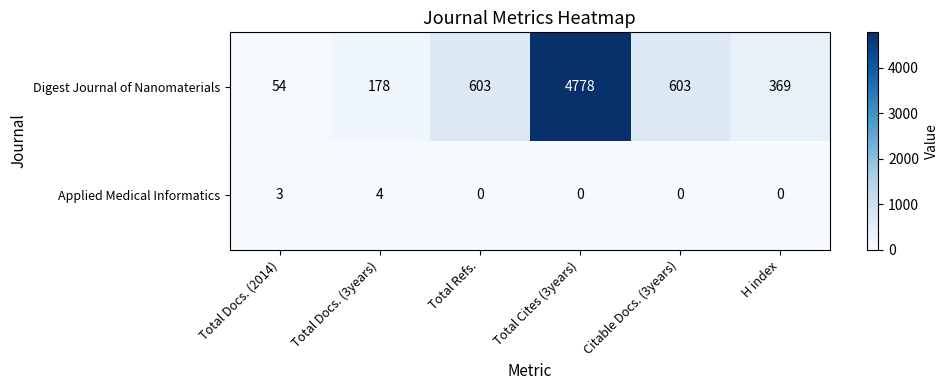

What is the total value across all series at H index?

369